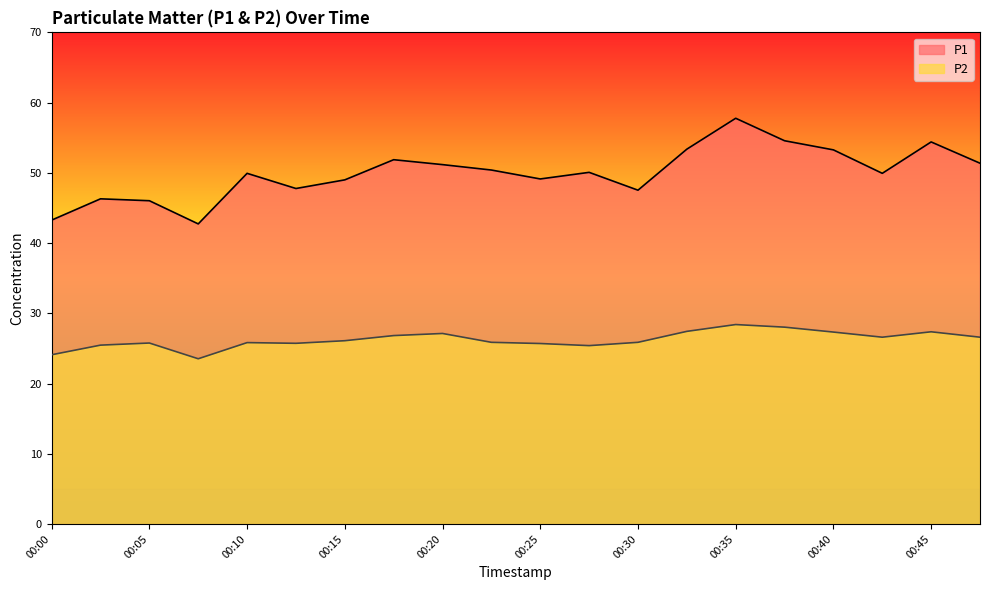

Reading left to right, what are all the values shown in this chart?

P1: 43.3	46.3	46.0	42.7	49.9	47.8	49.0	51.9	51.2	50.4	49.1	50.1	47.5	53.4	57.8	54.6	53.3	49.9	54.4	51.4
P2: 24.1	25.5	25.8	23.5	25.8	25.7	26.1	26.8	27.1	25.9	25.7	25.4	25.9	27.4	28.4	28.0	27.3	26.6	27.4	26.6